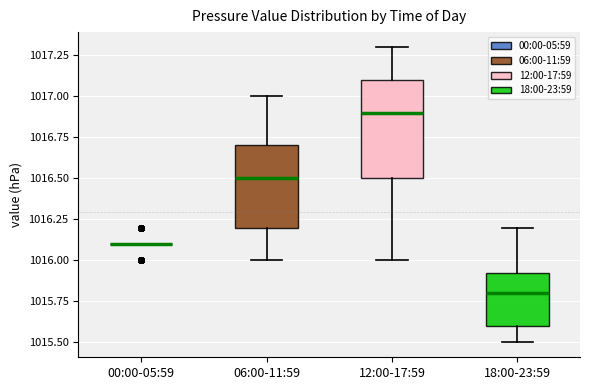

Where does the lower whisker of the box for 12:00-17:59 end on the y-axis? The values are not printed on the chart, so give them approximately, as read against the axis.

1016.00